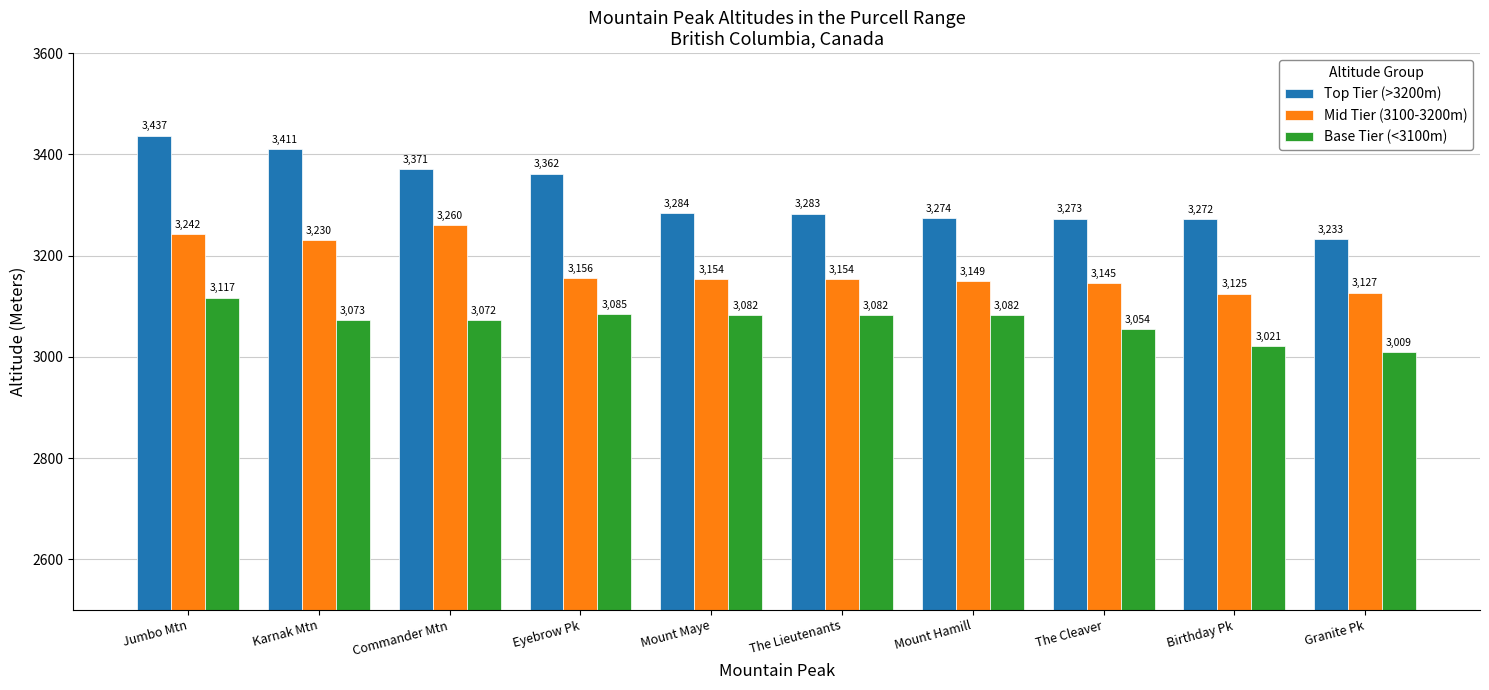

What position from the right is The Lieutenants?

5